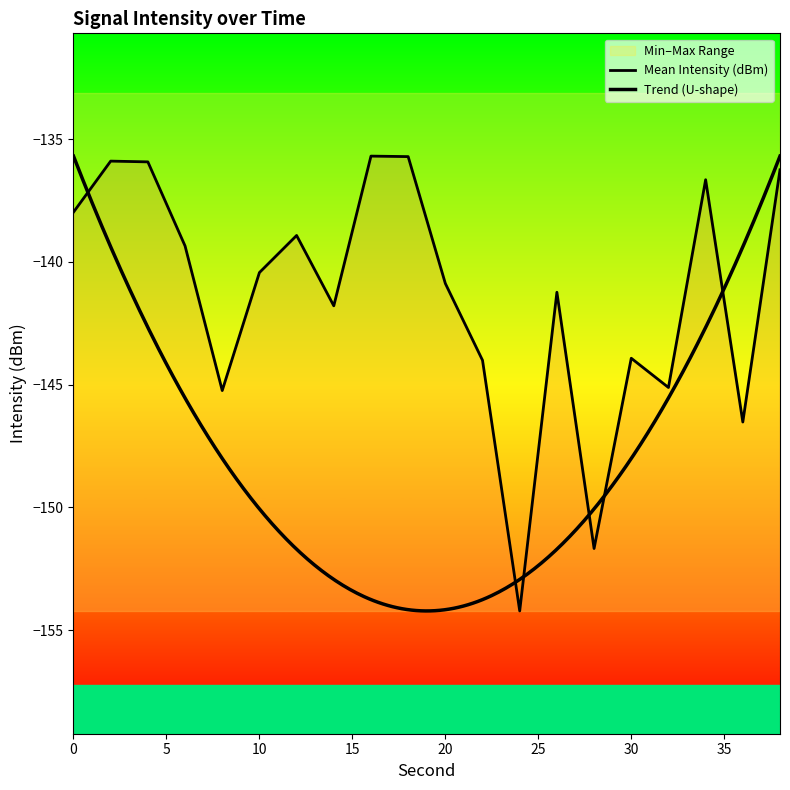

In Mean Intensity (dBm), how many points are lower than both neighbors (excluding endpoints)?

6